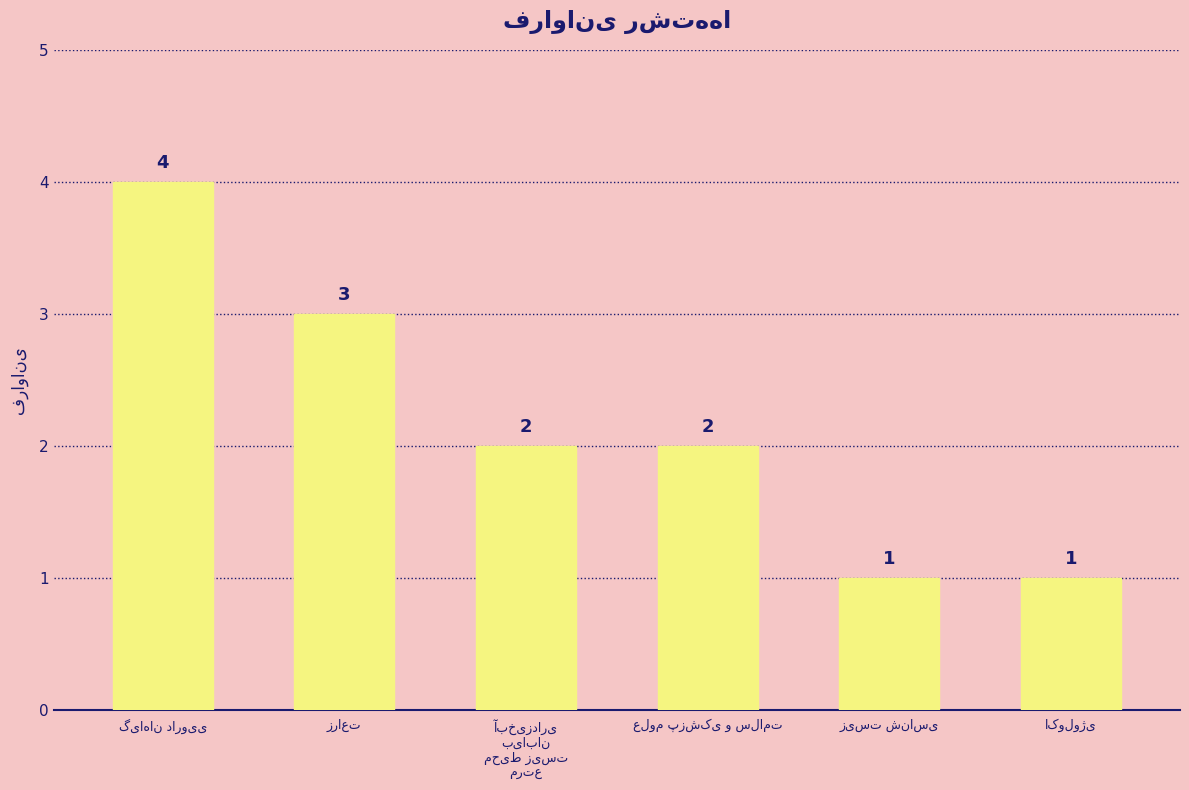

Reading left to right, list all the values displayed in this chart.

4	3	2	2	1	1